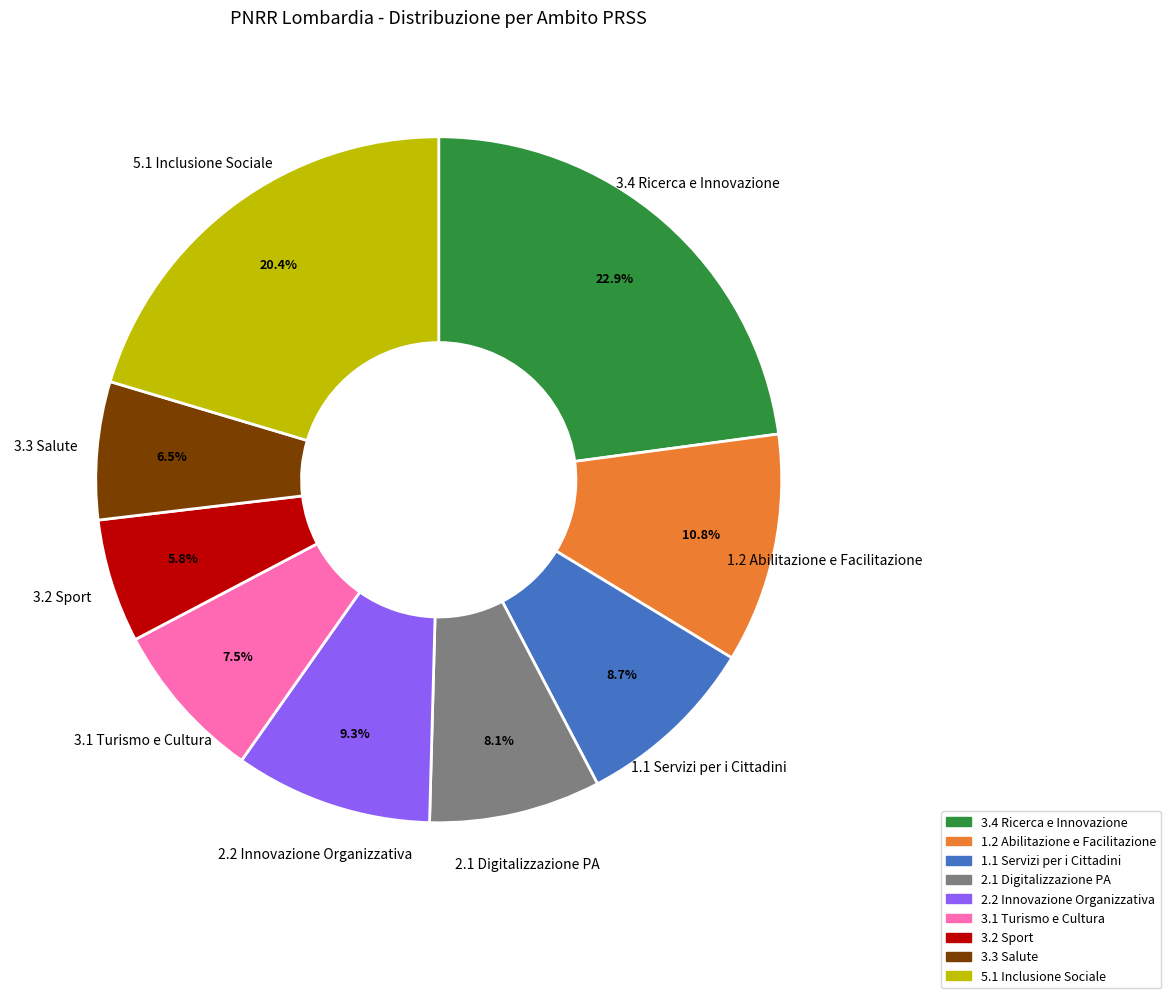

Is 1.2 Abilitazione e Facilitazione the majority of the pie?

No